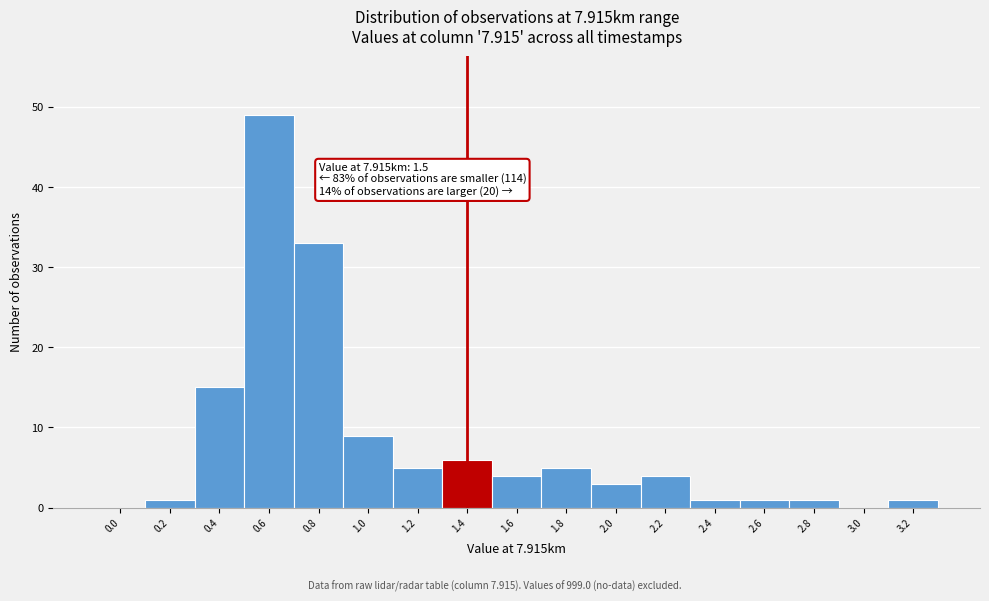

Reading left to right, what are all the values shown in this chart?

0.0=0	0.2=1	0.4=15	0.6=49	0.8=33	1.0=9	1.2=5	1.4=6	1.6=4	1.8=5	2.0=3	2.2=4	2.4=1	2.6=1	2.8=1	3.0=0	3.2=1